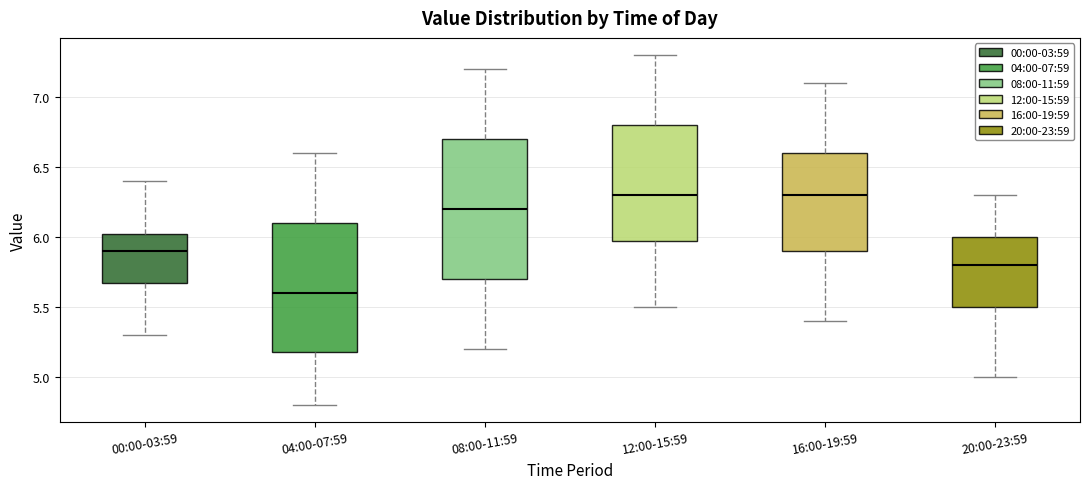

Which box is the tallest, from its lower edge to its upper edge?

08:00-11:59